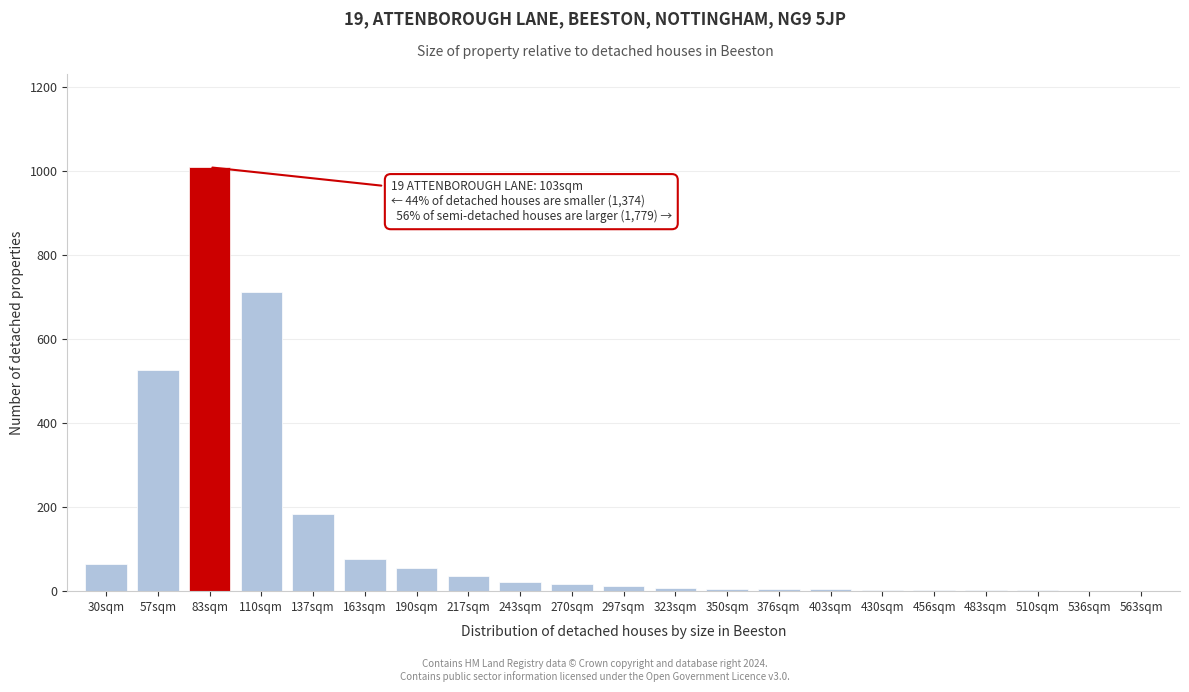

True or false: the data shows 2 at 510sqm.

True